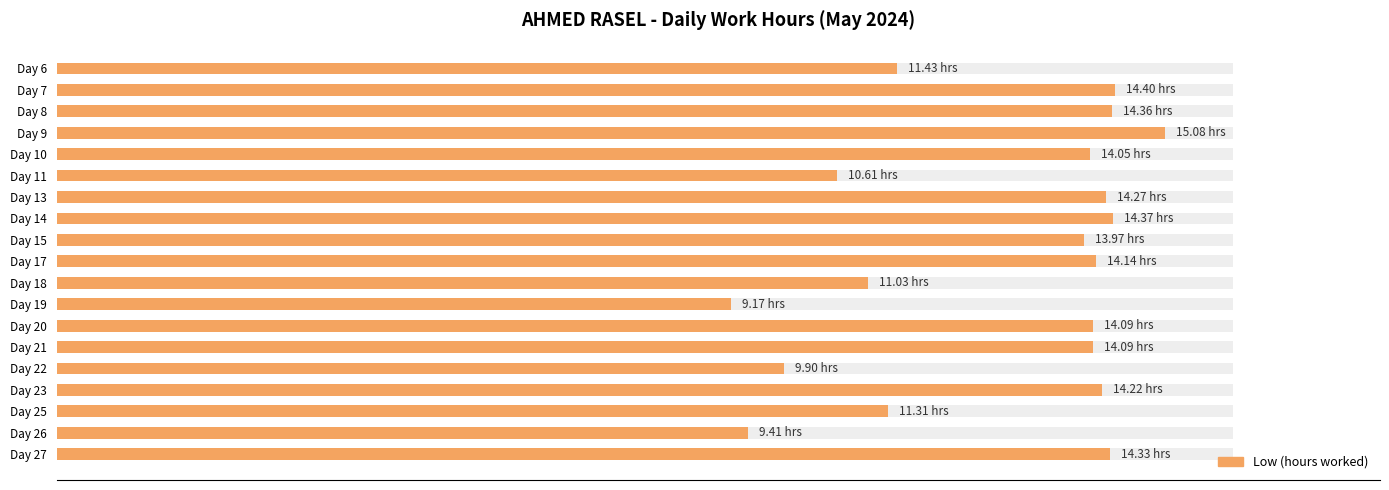

Reading left to right, transcribe all the data shown in this chart.

11.4	14.4	14.4	15.1	14.1	10.6	14.3	14.4	14.0	14.1	11.0	9.2	14.1	14.1	9.9	14.2	11.3	9.4	14.3